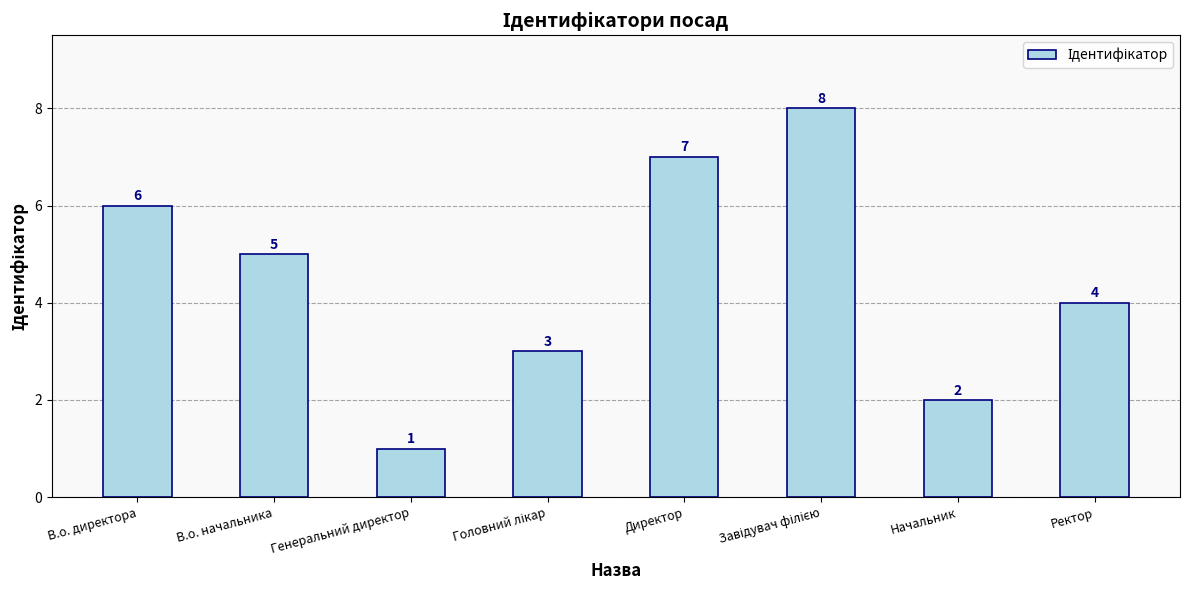

Reading left to right, list all the values displayed in this chart.

6	5	1	3	7	8	2	4